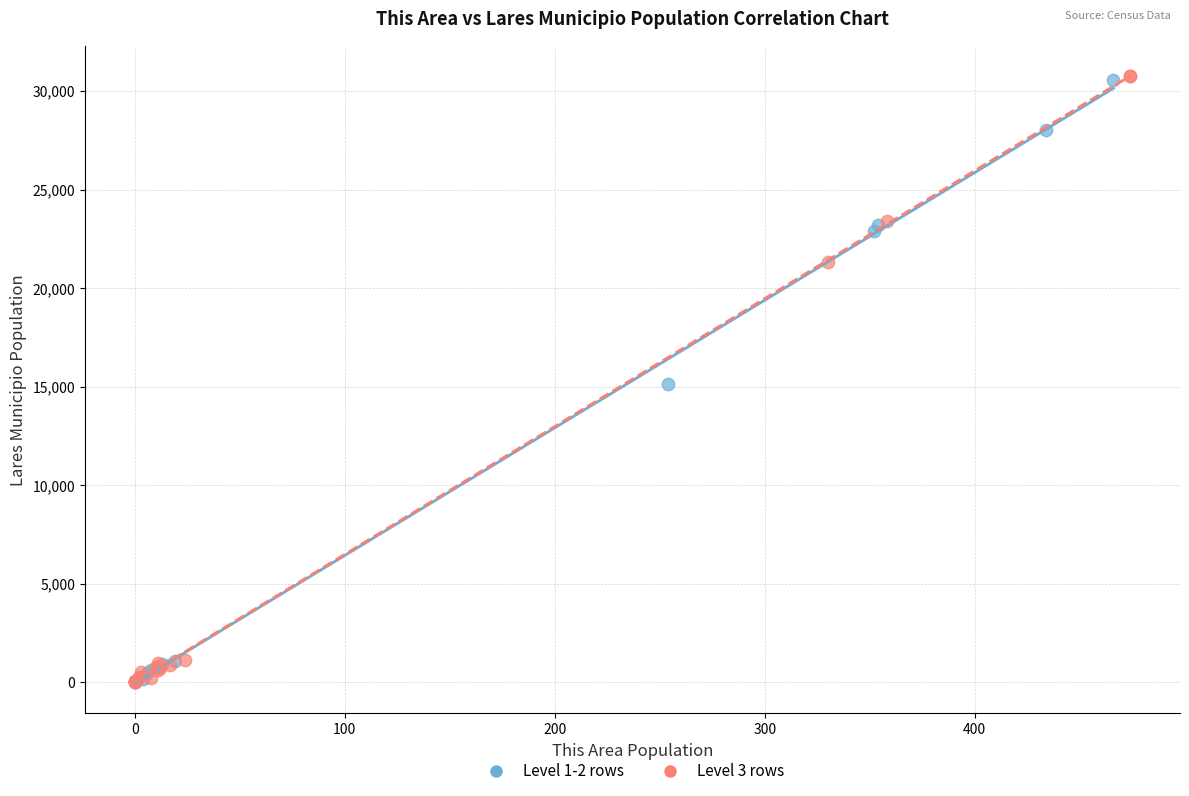

What are all the series names shown in the legend?

Level 1-2 rows, Level 3 rows